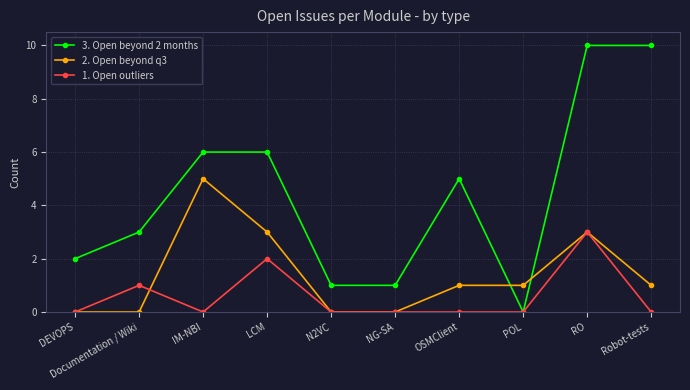

Reading left to right, what are all the values shown in this chart?

3. Open beyond 2 months: 2	3	6	6	1	1	5	0	10	10
2. Open beyond q3: 0	0	5	3	0	0	1	1	3	1
1. Open outliers: 0	1	0	2	0	0	0	0	3	0